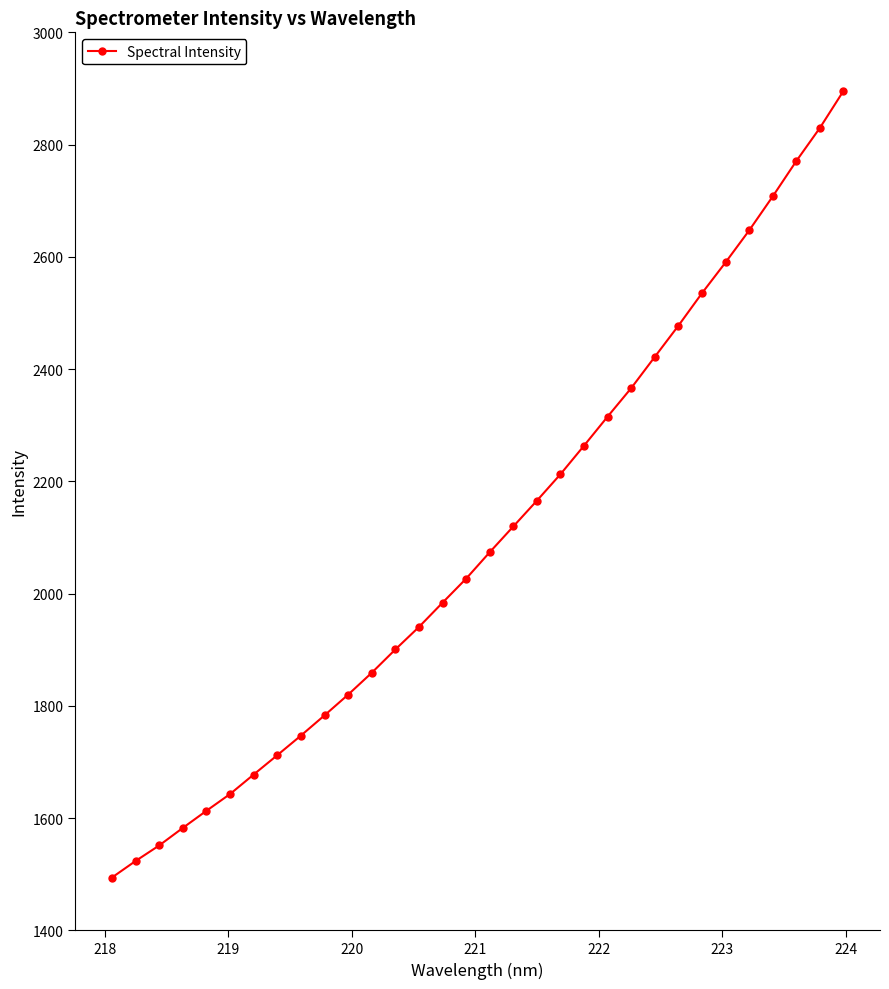

What is the greatest value displayed?

2895.4